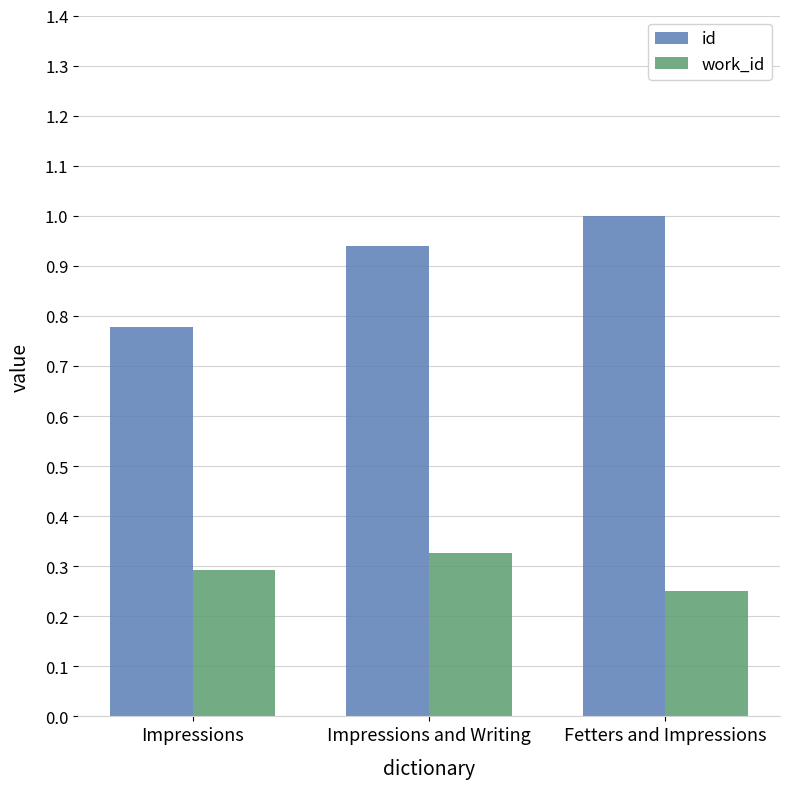

Is it true that id equals 0.4 at Fetters and Impressions?

False